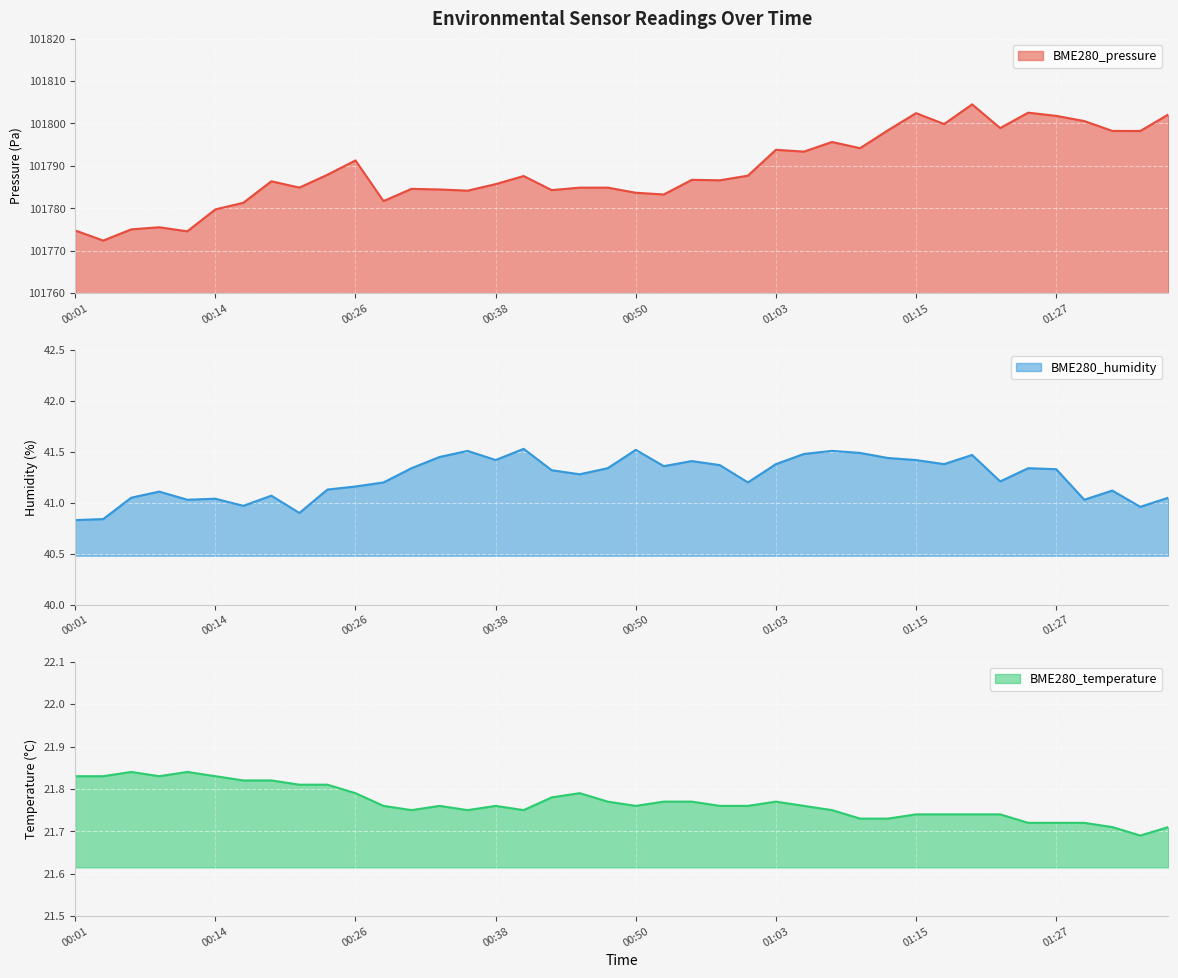

How many categories are shown in the chart?

40